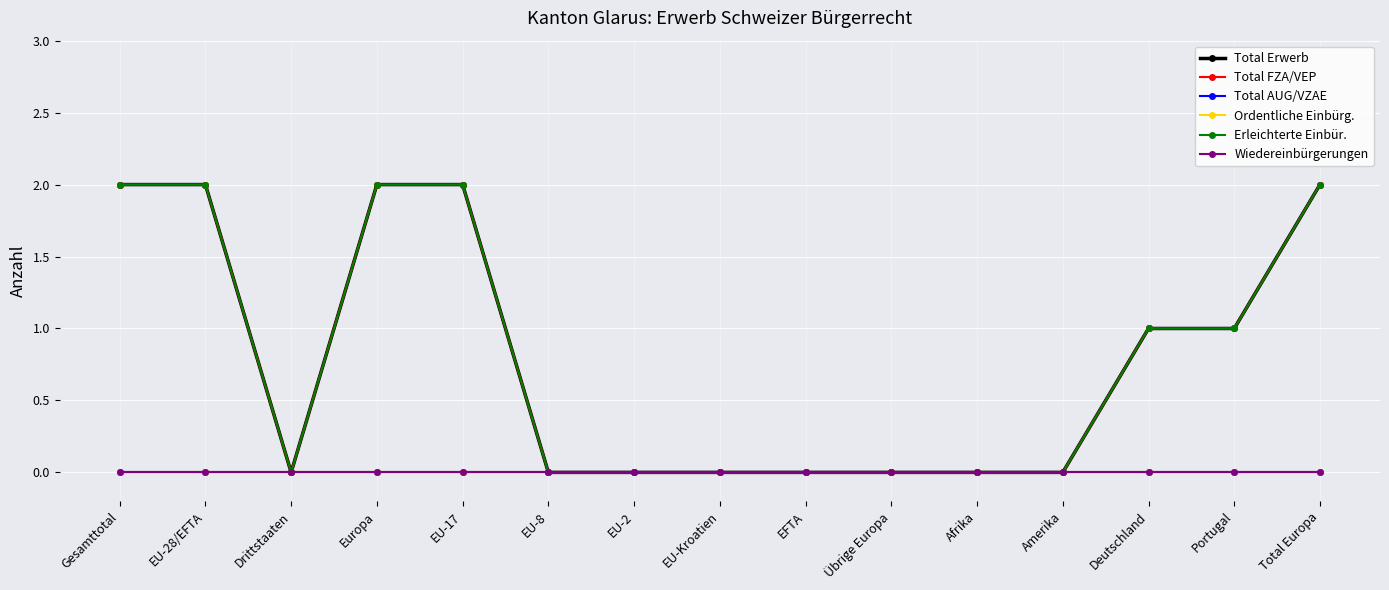

At EFTA, list the series in order from smallest to largest.

Total Erwerb, Total FZA/VEP, Total AUG/VZAE, Ordentliche Einbürg., Erleichterte Einbür., Wiedereinbürgerungen